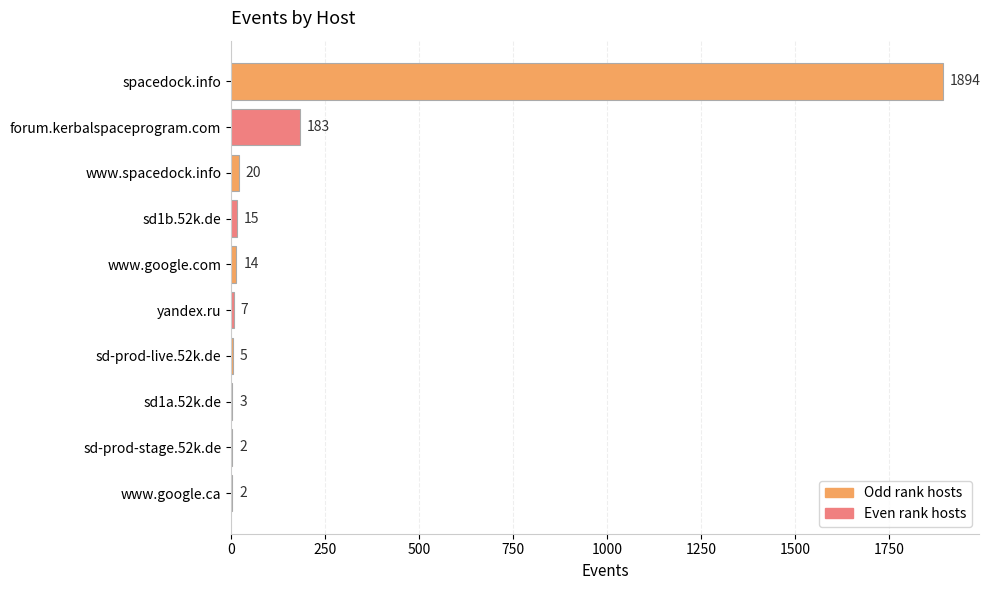

At which category does the chart reach its peak across all series?

spacedock.info